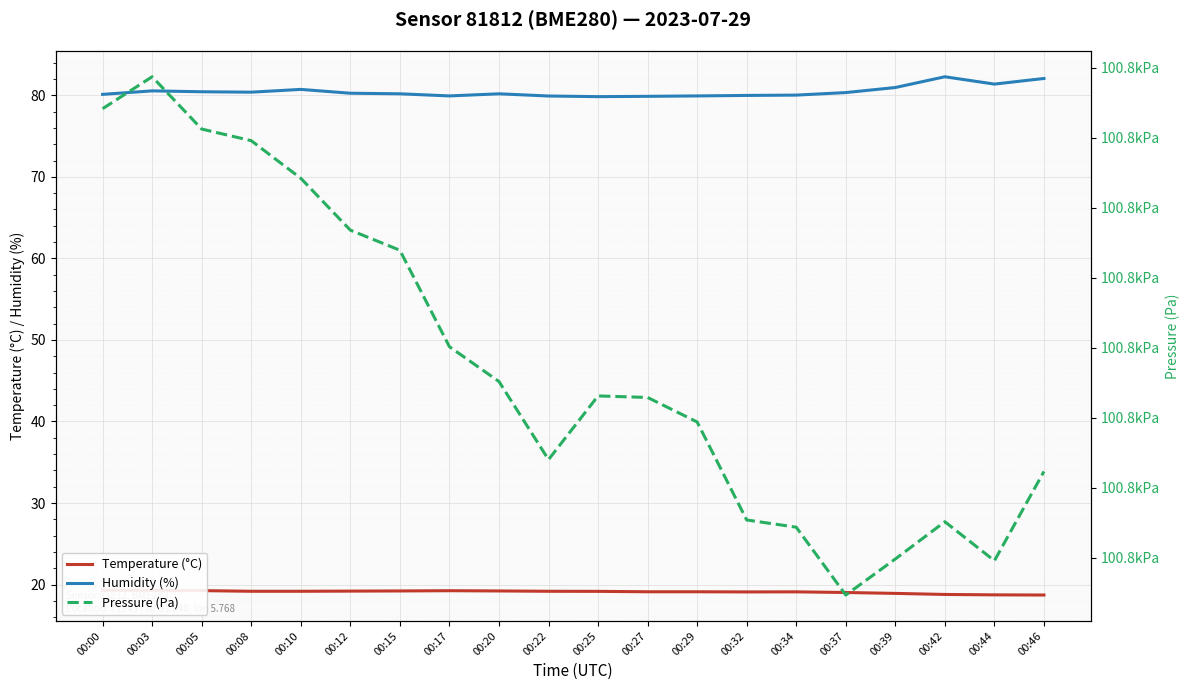

How many lines are shown in the chart?

3